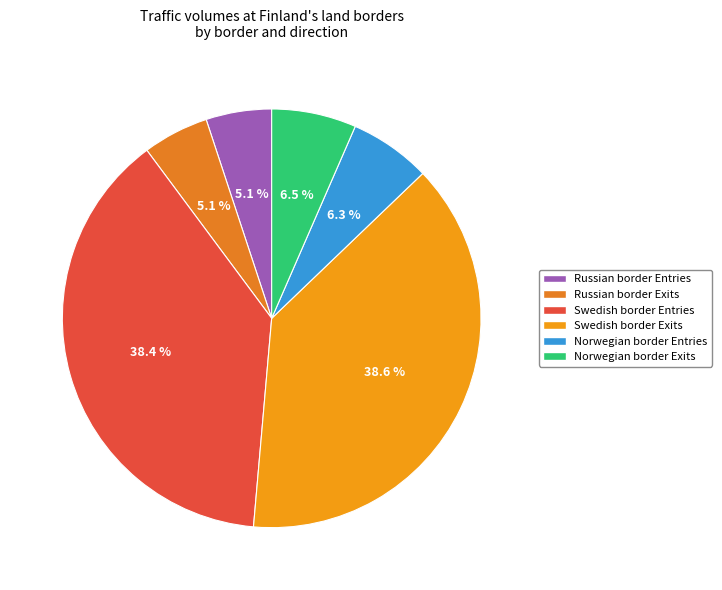

The Swedish border Entries slice represents 44% of the pie. True or false?

False